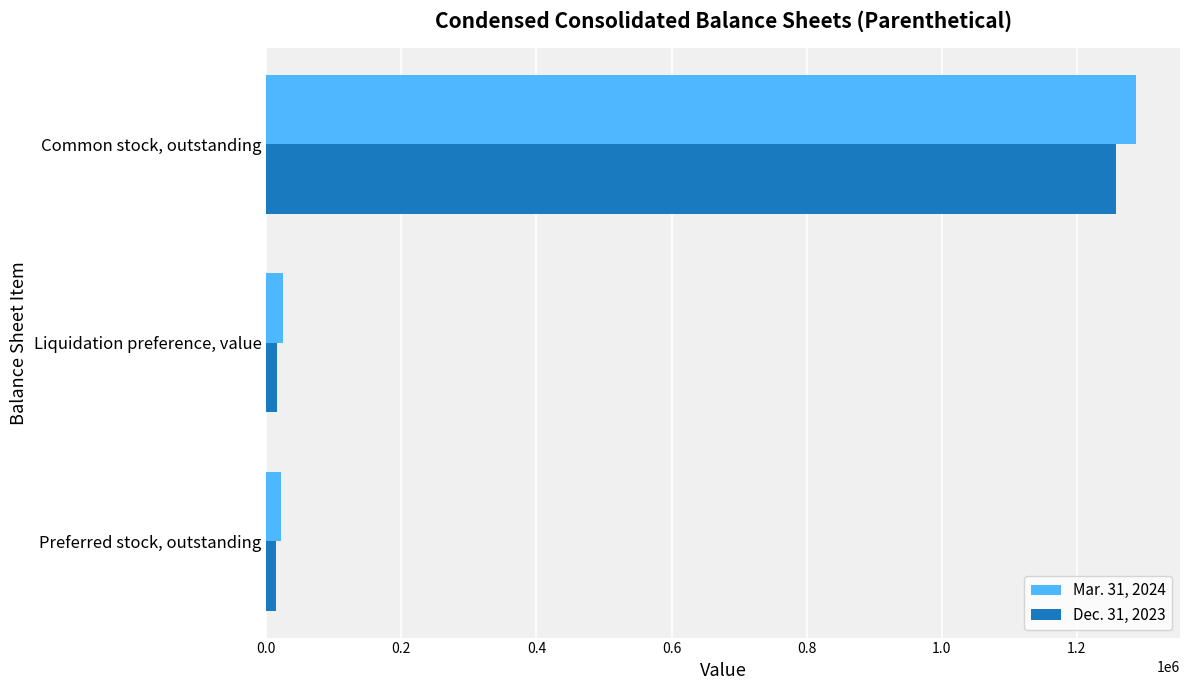

The value of Dec. 31, 2023 at Common stock, outstanding is 1258460. True or false?

True